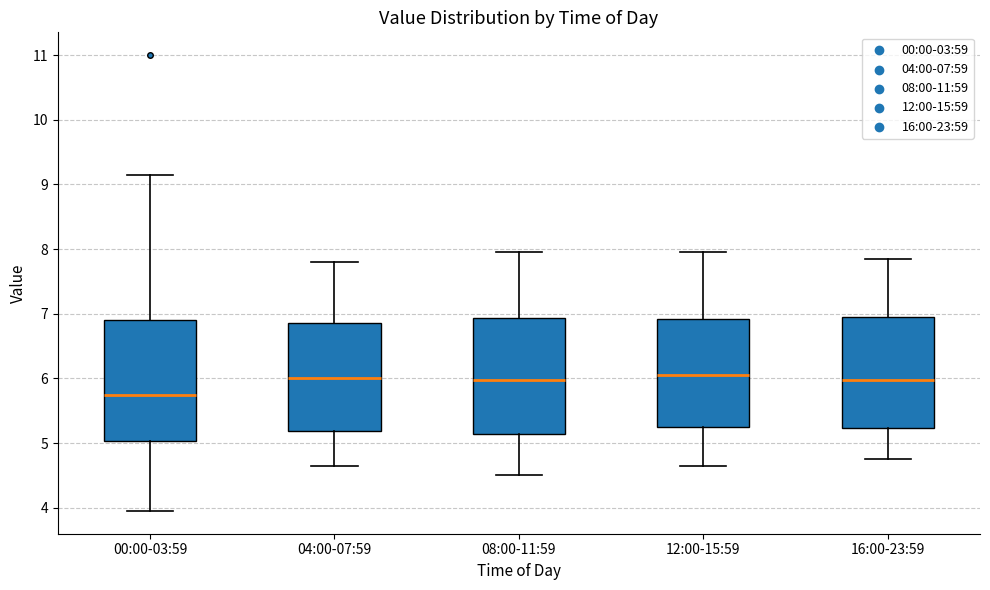

Reading left to right, read every box against the y-axis: the position of its median line, the range the box covers, and the ends of its whiskers. The values are not printed on the chart, so give them approximately, as read against the axis.

00:00-03:59: median 5.7, box 5.0 to 6.9, whiskers 4.0 to 9.2
04:00-07:59: median 6.0, box 5.2 to 6.9, whiskers 4.7 to 7.8
08:00-11:59: median 6.0, box 5.1 to 6.9, whiskers 4.5 to 8.0
12:00-15:59: median 6.1, box 5.3 to 6.9, whiskers 4.7 to 8.0
16:00-23:59: median 6.0, box 5.2 to 7.0, whiskers 4.8 to 7.9